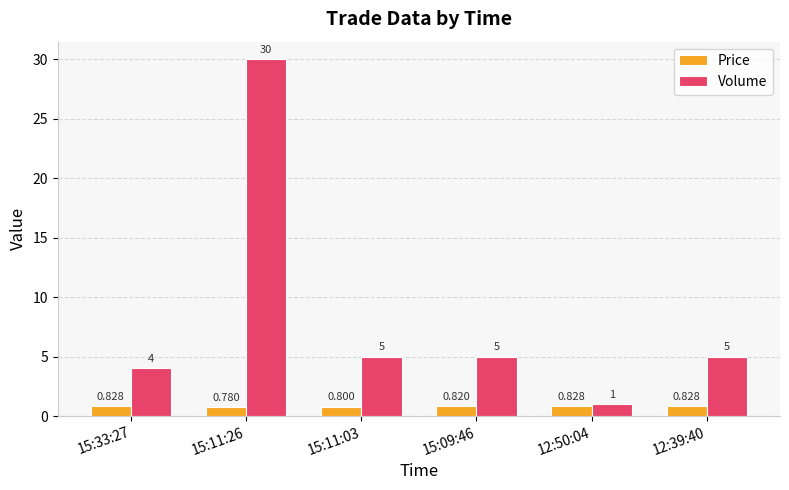

What is the average value of the Volume series?

8.3